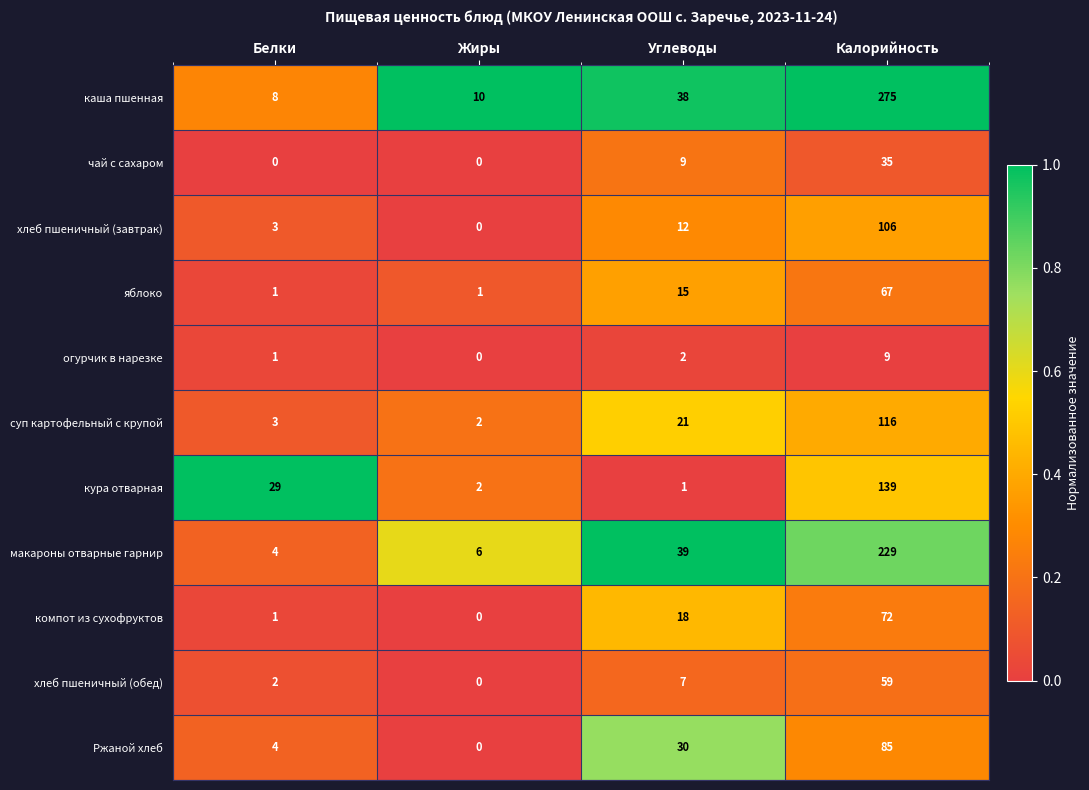

The огурчик в нарезке series shows 2 at Углеводы. True or false?

True